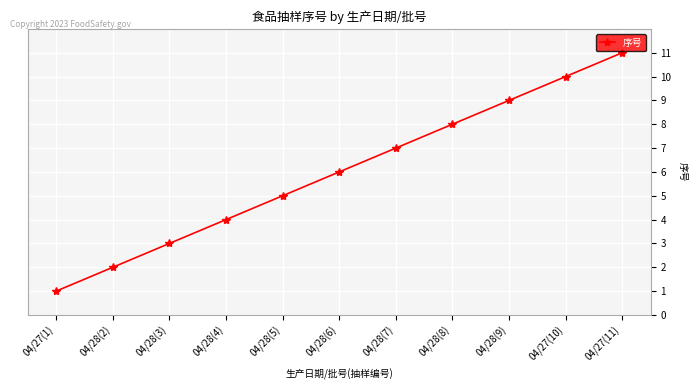

What is the label of the 5th point from the left?

04/28(5)